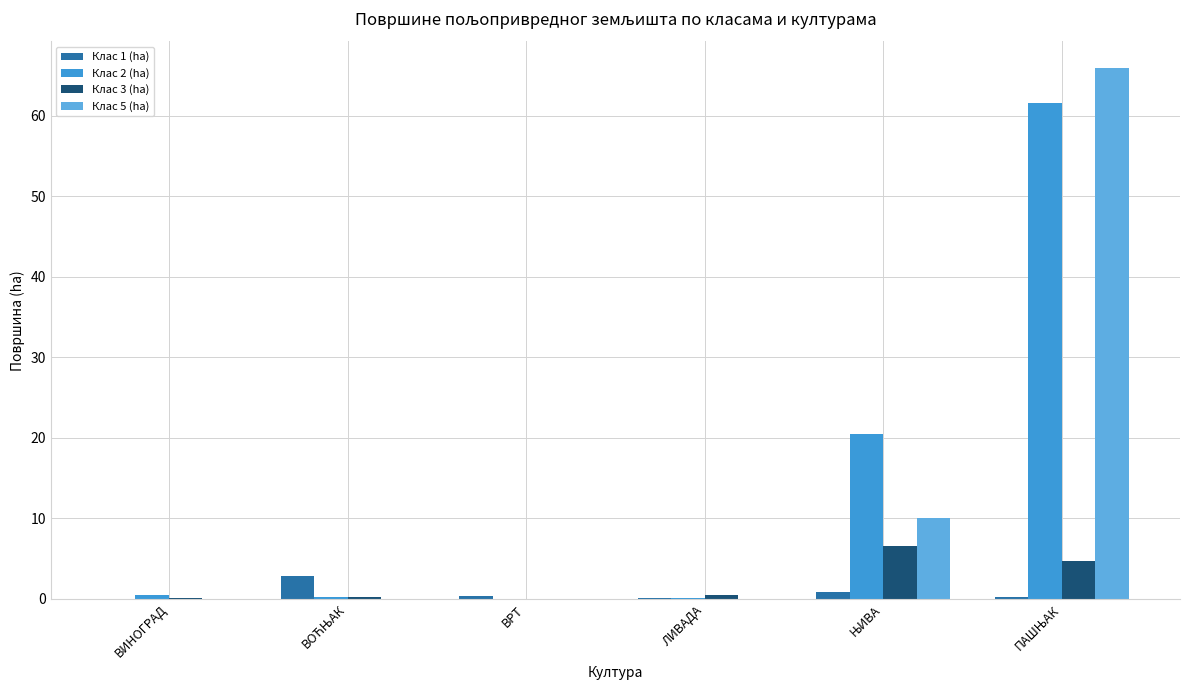

Is it true that Клас 2 (ha) equals -37.9 at ВРТ?

False